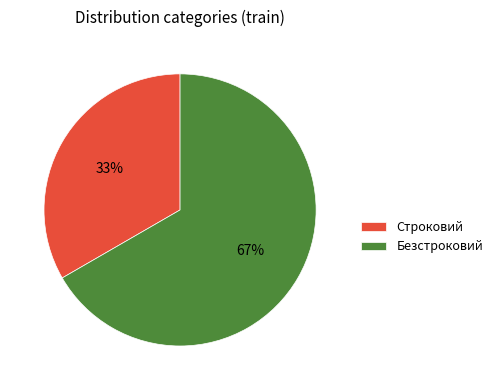

True or false: Строковий accounts for 33% of the total.

True